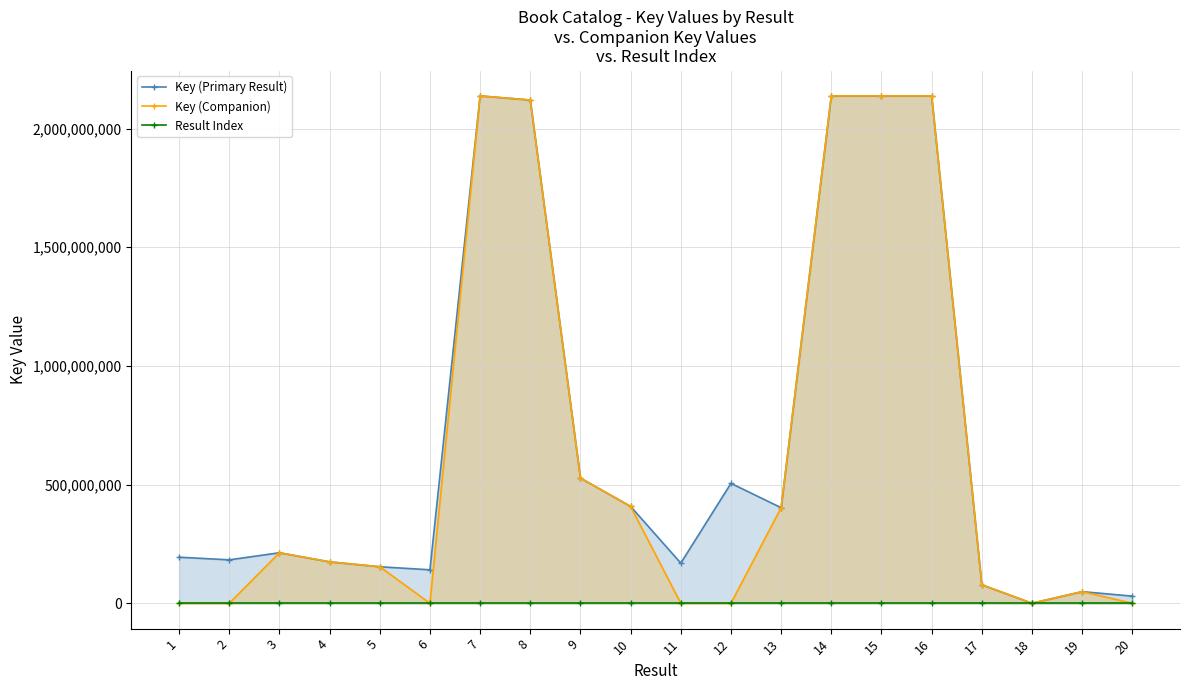

At which category is the sum across all series the highest?

7